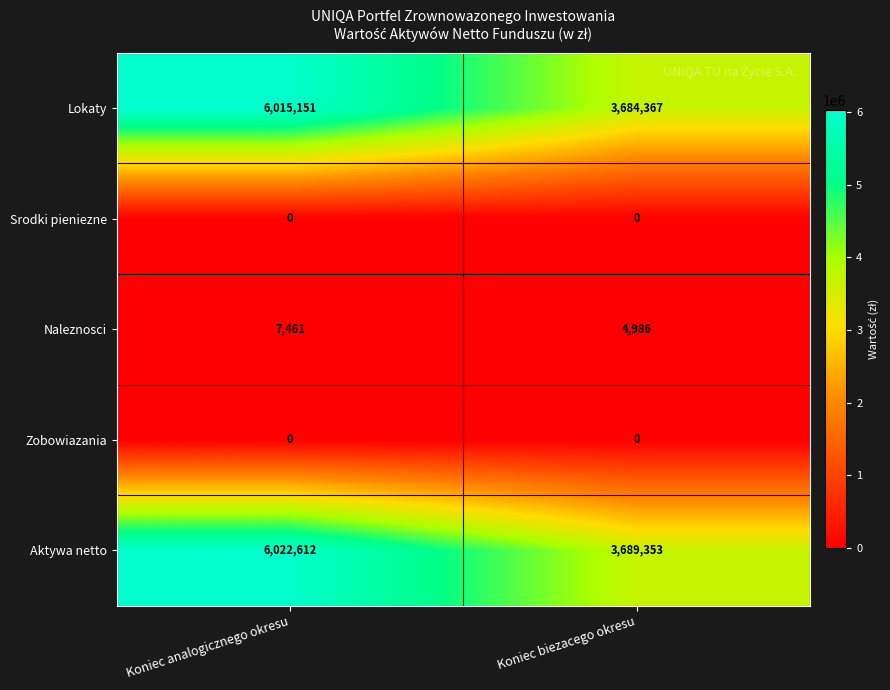

Is it true that Zobowiazania equals 0 at Koniec analogicznego okresu?

True